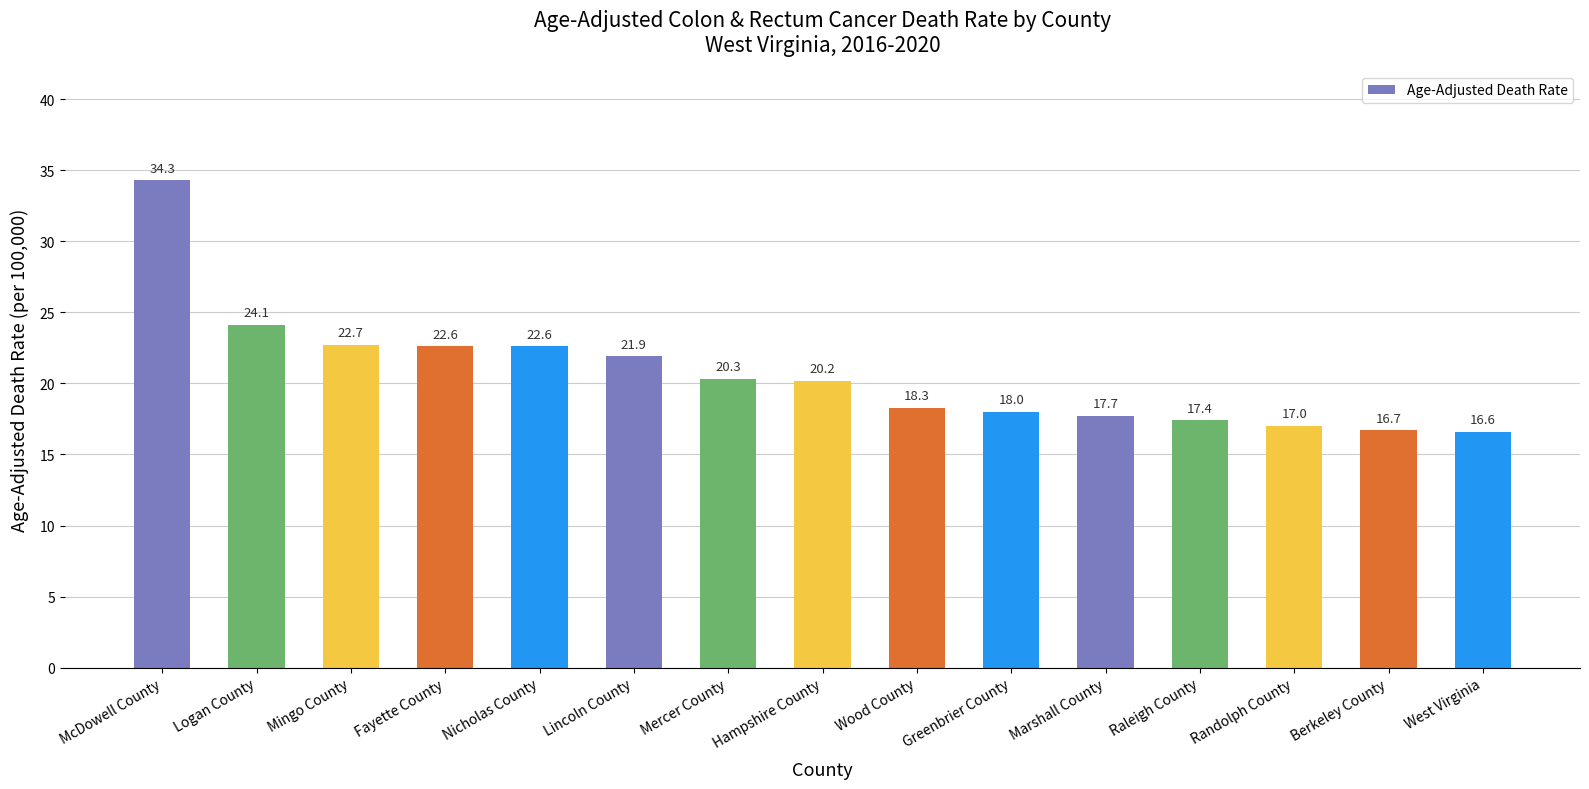

What is the label of the 3rd bar from the left?

Mingo County